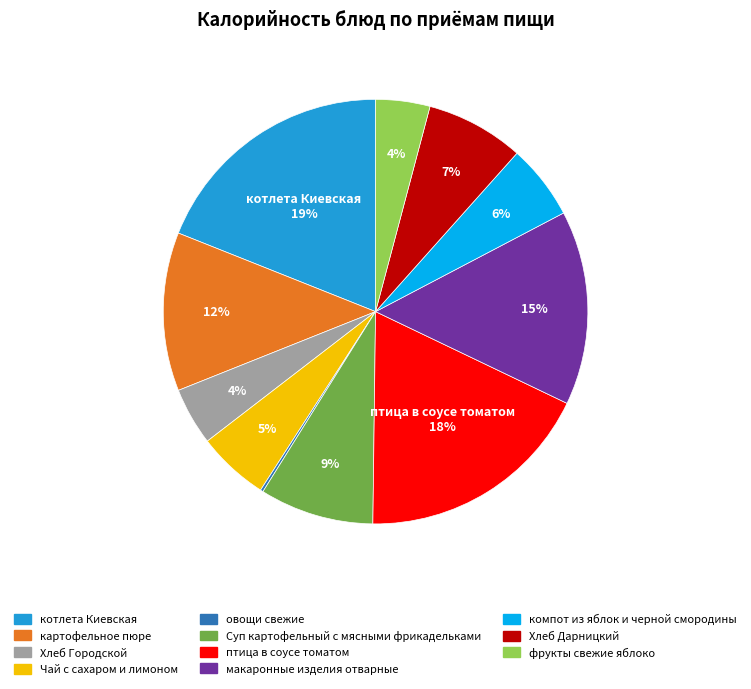

Is the sum of Хлеб Дарницкий and компот из яблок и черной смородины greater than half?

No